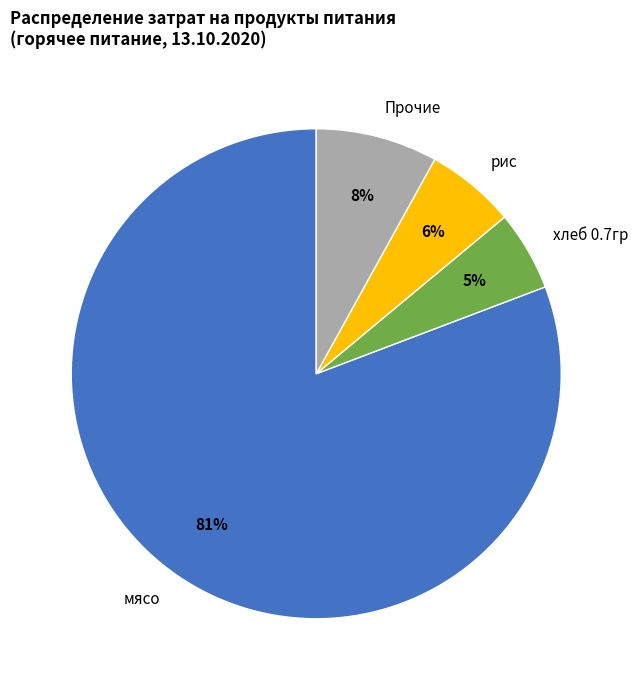

Which slice represents more than half of the pie?

мясо